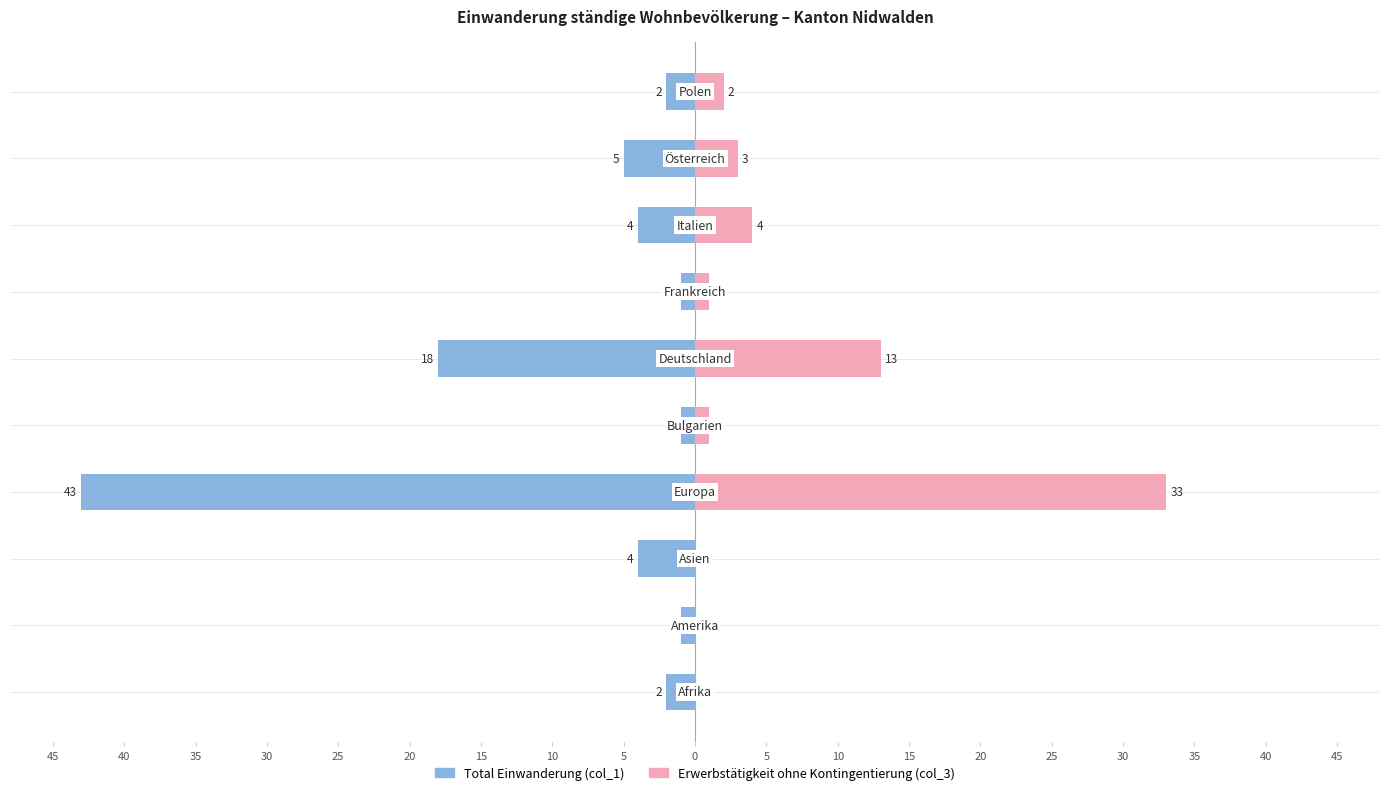

Are the bars grouped side by side (vs. stacked)?

Yes